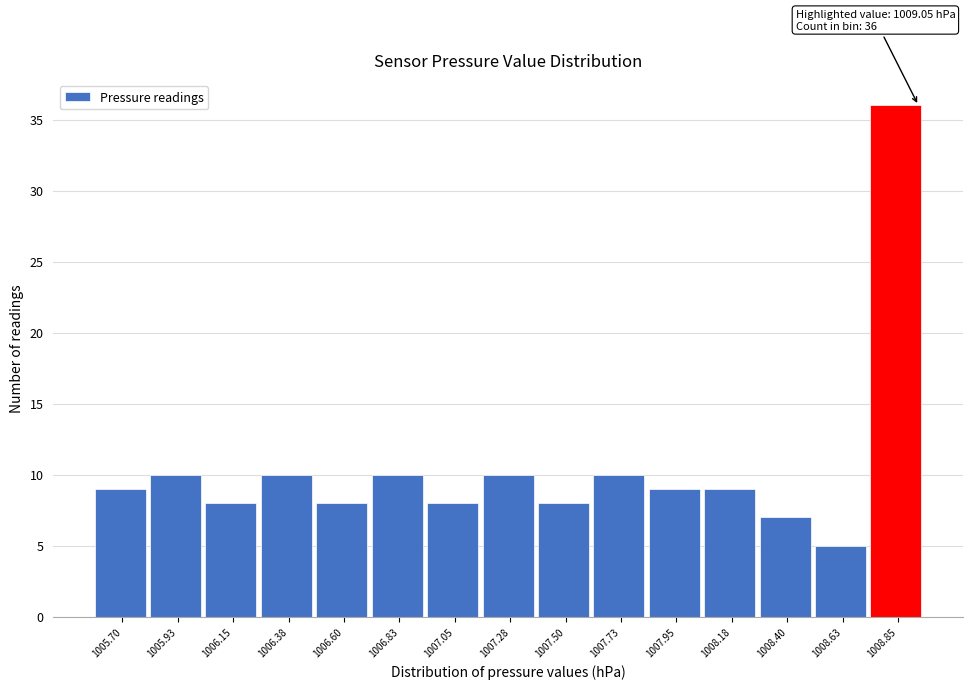

Reading right to left, what are all the values shown in this chart?

36	5	7	9	9	10	8	10	8	10	8	10	8	10	9